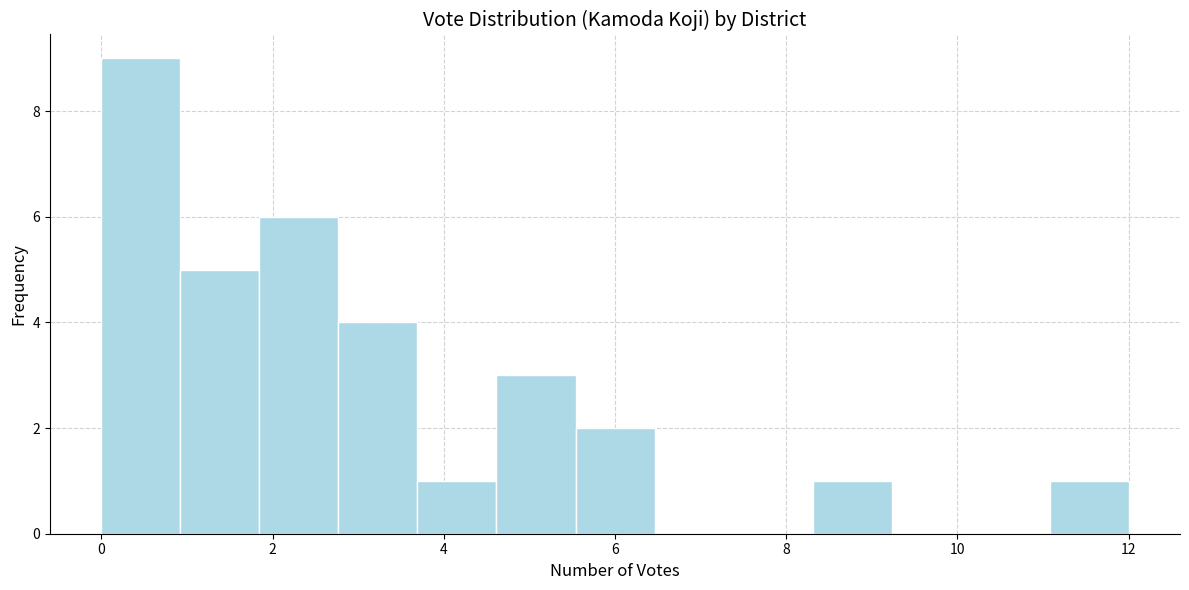

How tall is the bar that spans 1.8 to 2.8 on the x-axis? Neither the bar edges nor the heights are printed on the chart, so give them approximately, as read against the axes.

6